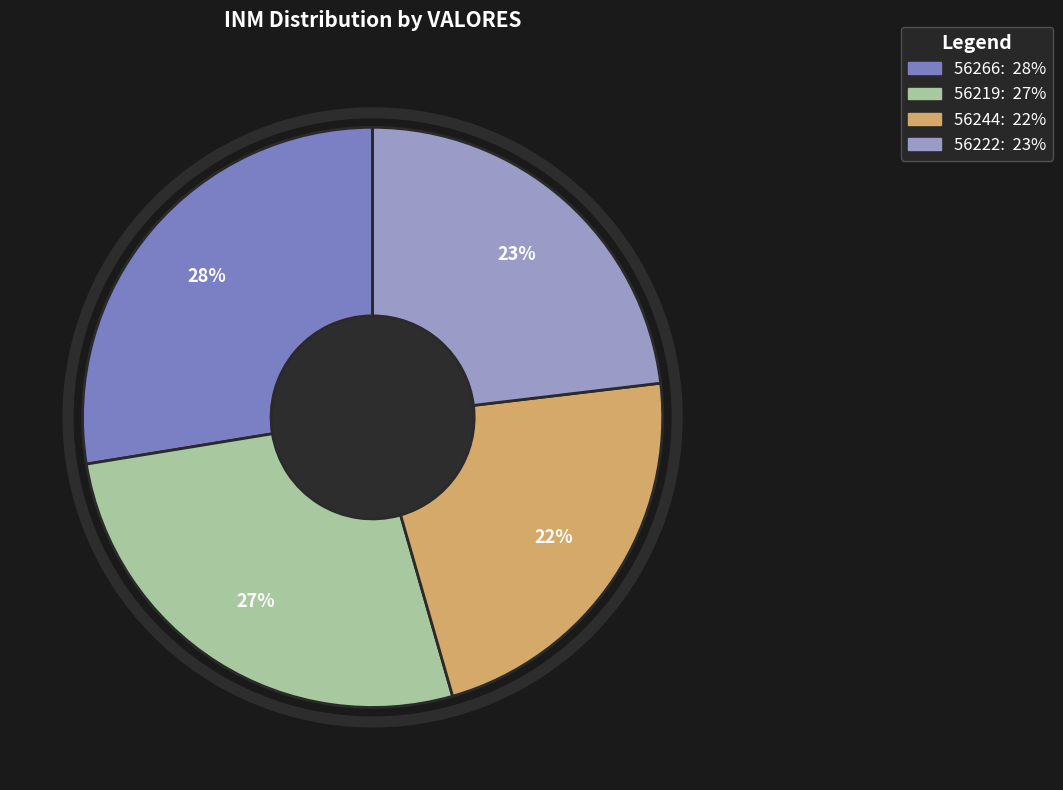

Do 56219 and 56244 together represent more than half of the pie?

No